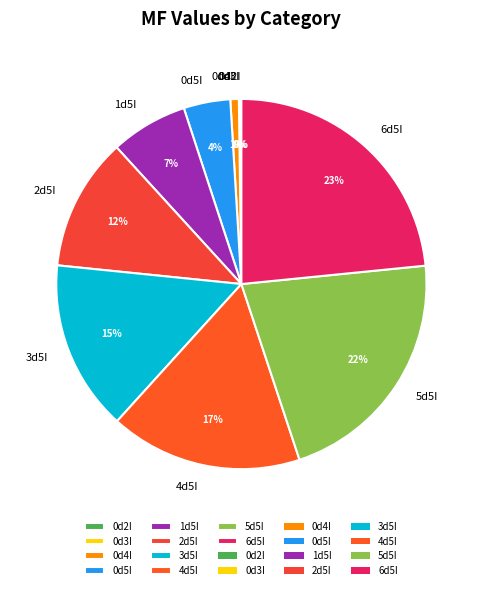

Which category has the biggest portion of the pie?

6d5I